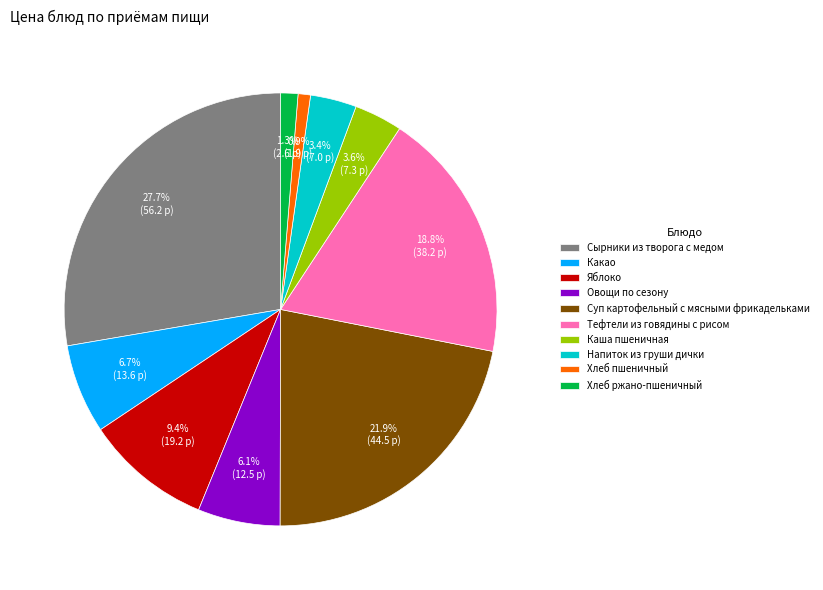

The Суп картофельный с мясными фрикадельками slice represents 22% of the pie. True or false?

True